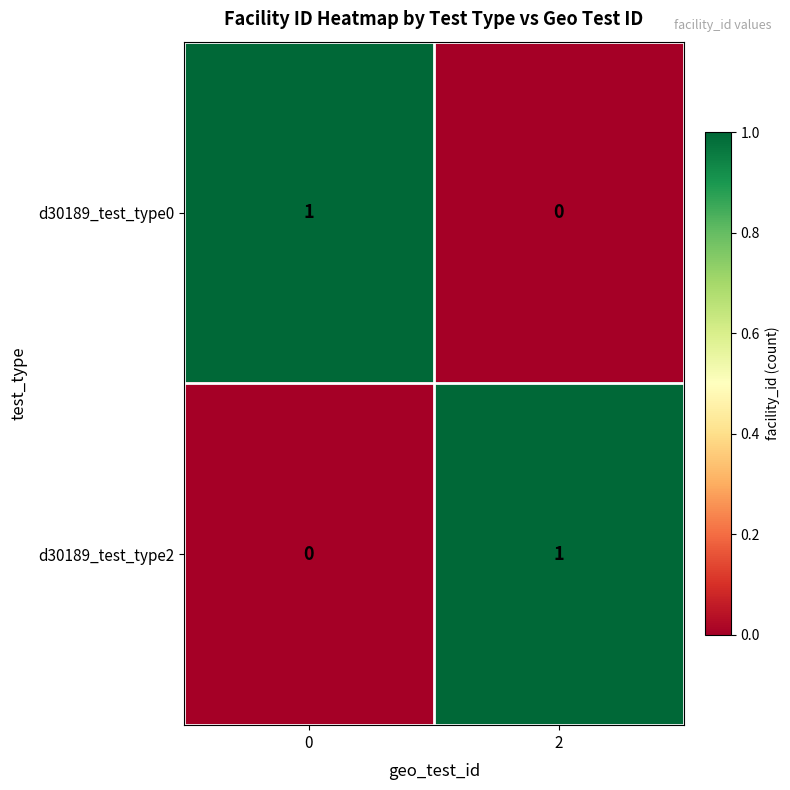

How many data points does each series have?

2